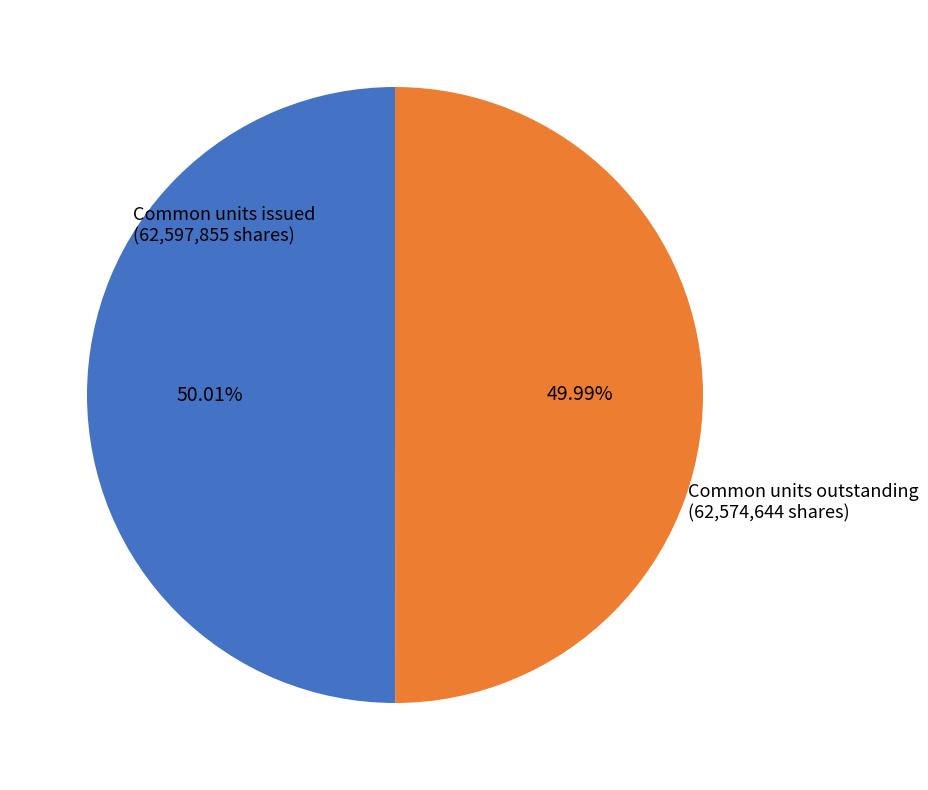

Is there any slice that represents more than half of the pie?

Yes